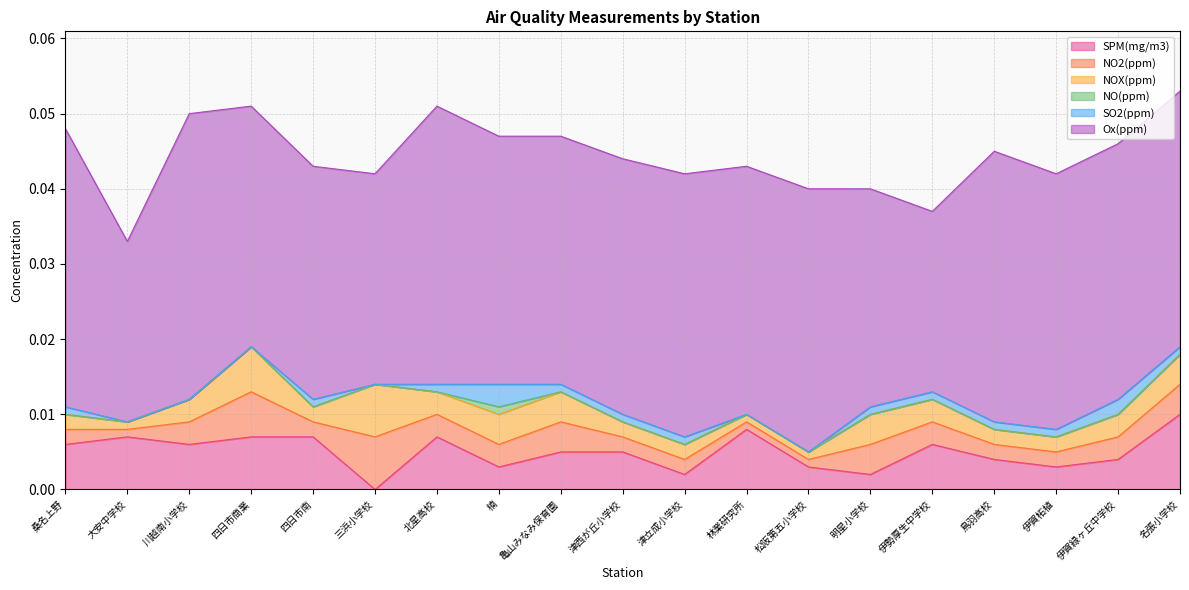

Does the chart display data point markers on the line(s)?

No